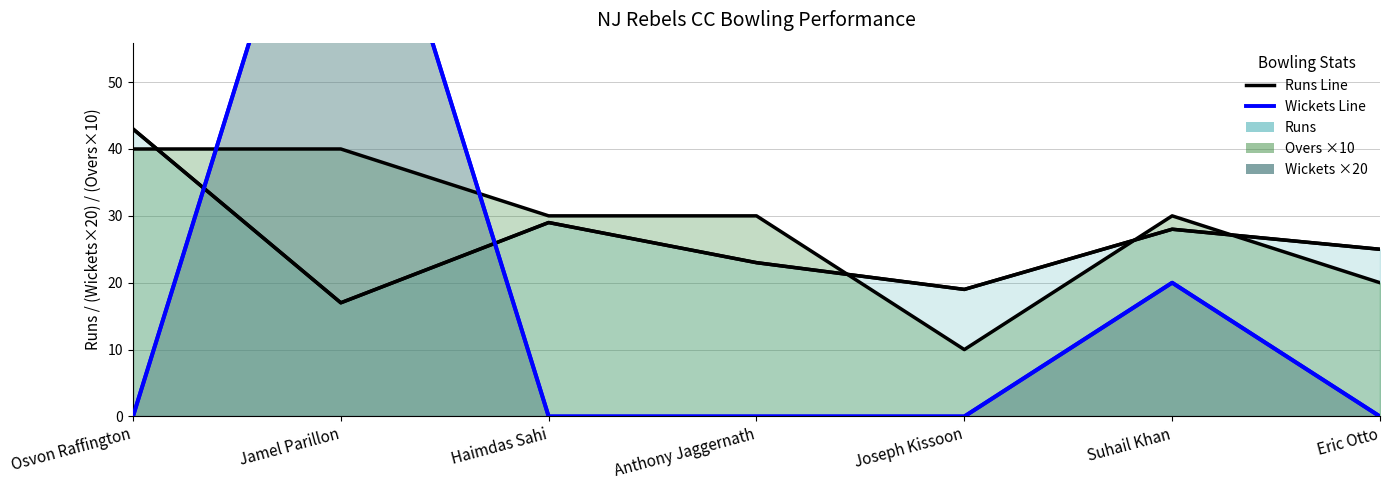

Read the Runs value at Eric Otto, to the nearest 5.

25